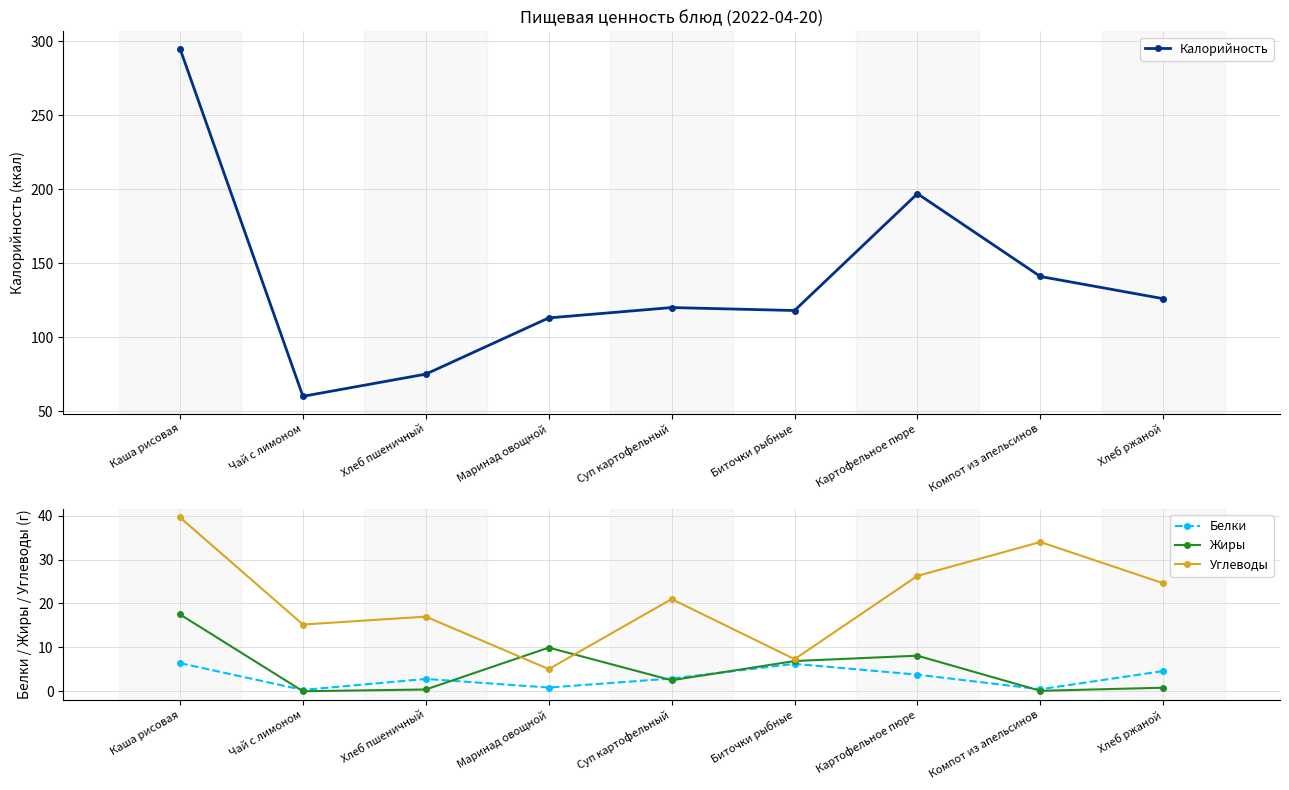

At how many categories does at least one series exceed 72?

8